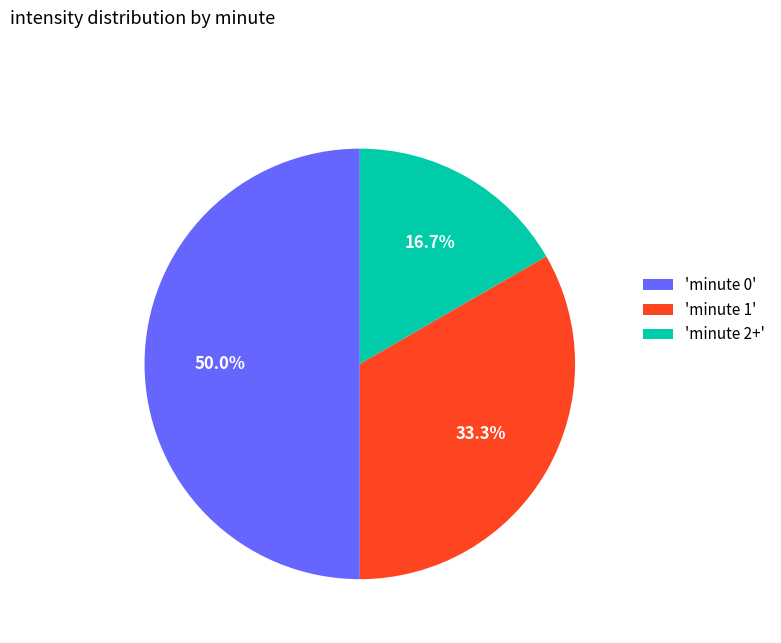

What is the largest slice in the pie chart?

'minute 0'